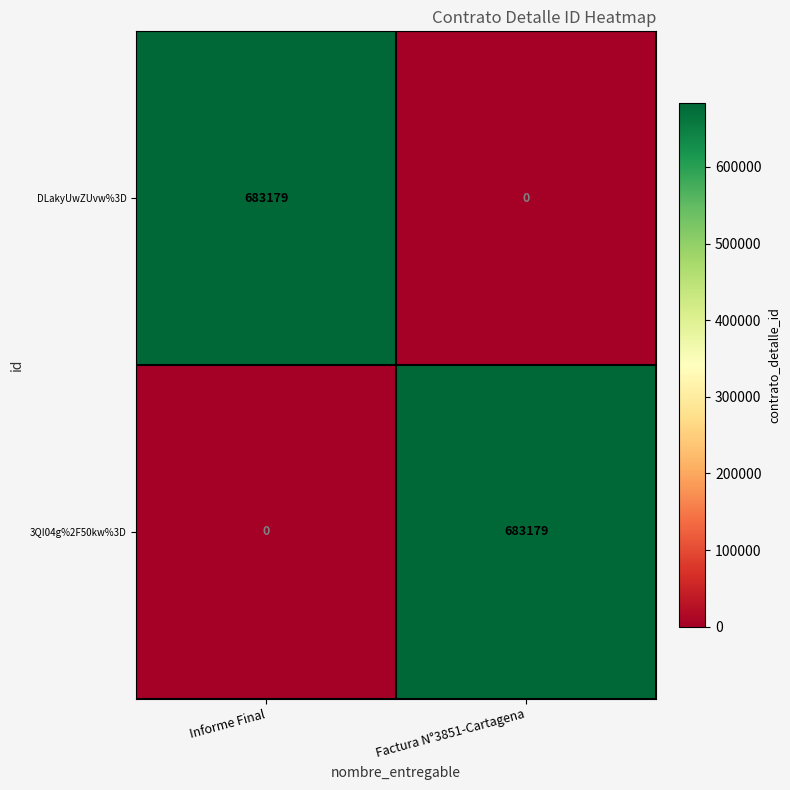

Rank the categories by DLakyUwZUvw%3D value from lowest to highest.

Factura N°3851-Cartagena, Informe Final